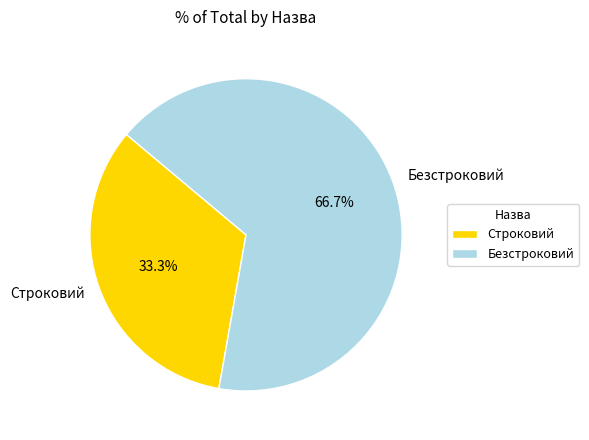

Count the number of slices in the pie.

2